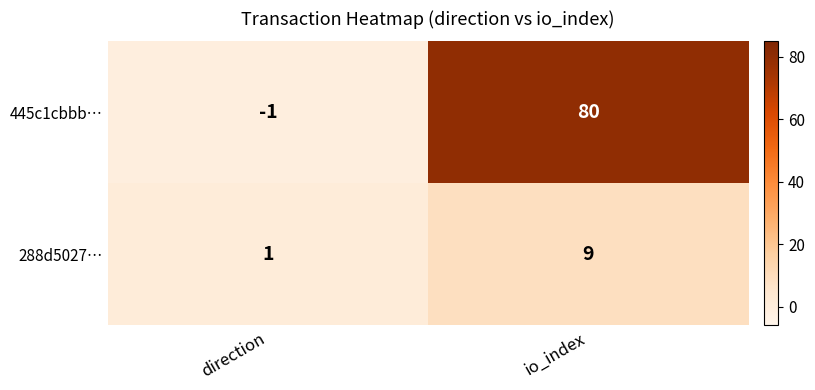

Rank the series at io_index from highest to lowest value.

445c1cbbb…, 288d5027…